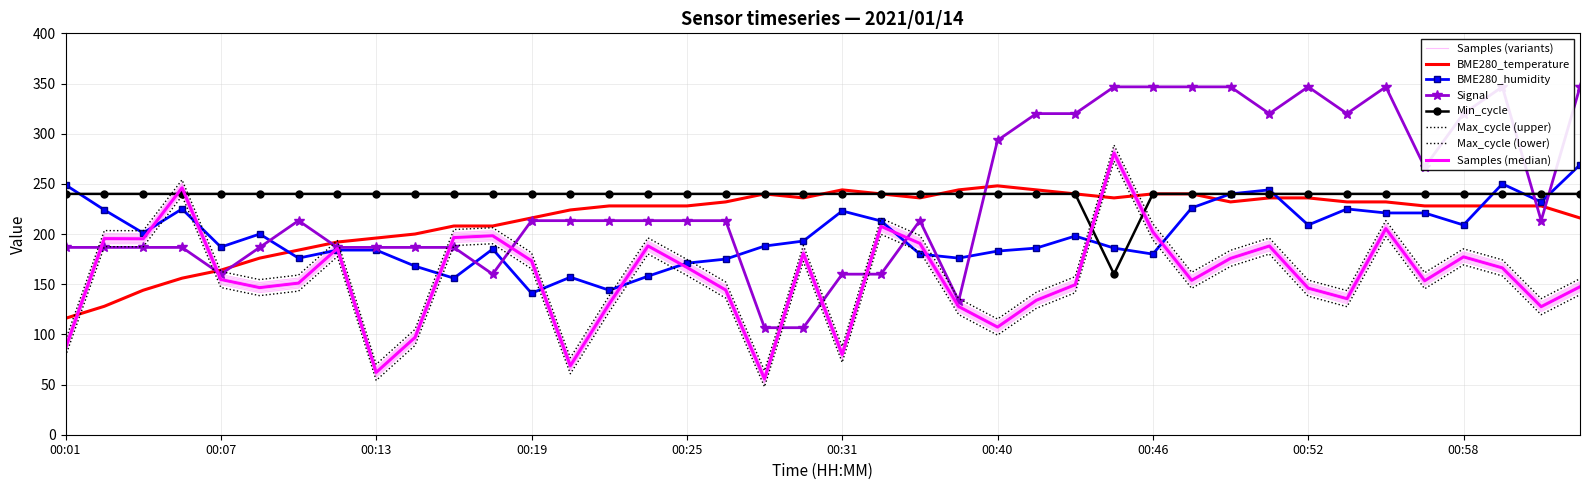

Where is Min_cycle nearest to the value 200?

00:01